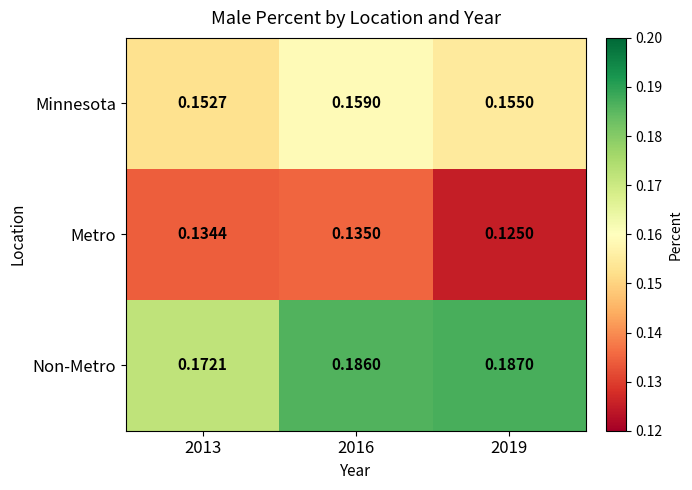

List the series in order of their peak value, lowest first.

Metro, Minnesota, Non-Metro